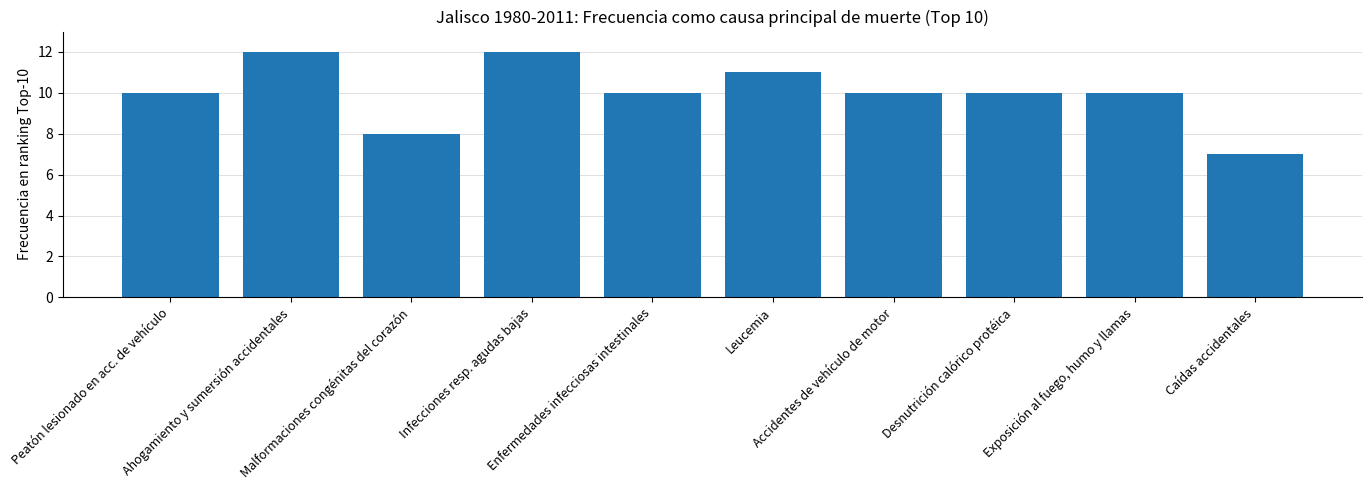

How many bars are there in total?

10